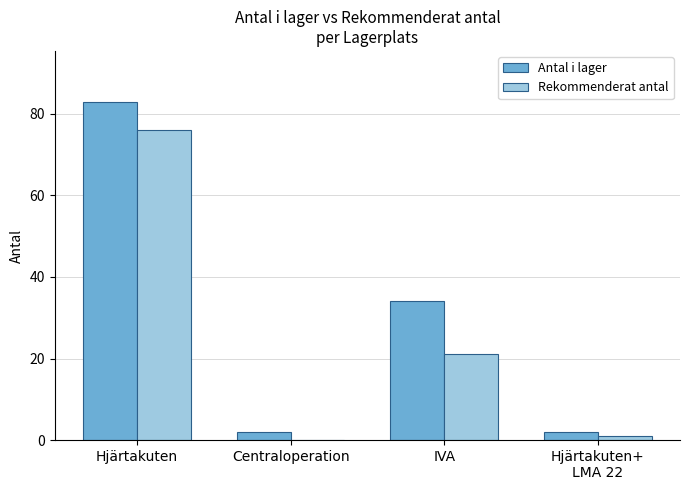

True or false: Rekommenderat antal has a value of 0 at Centraloperation.

True